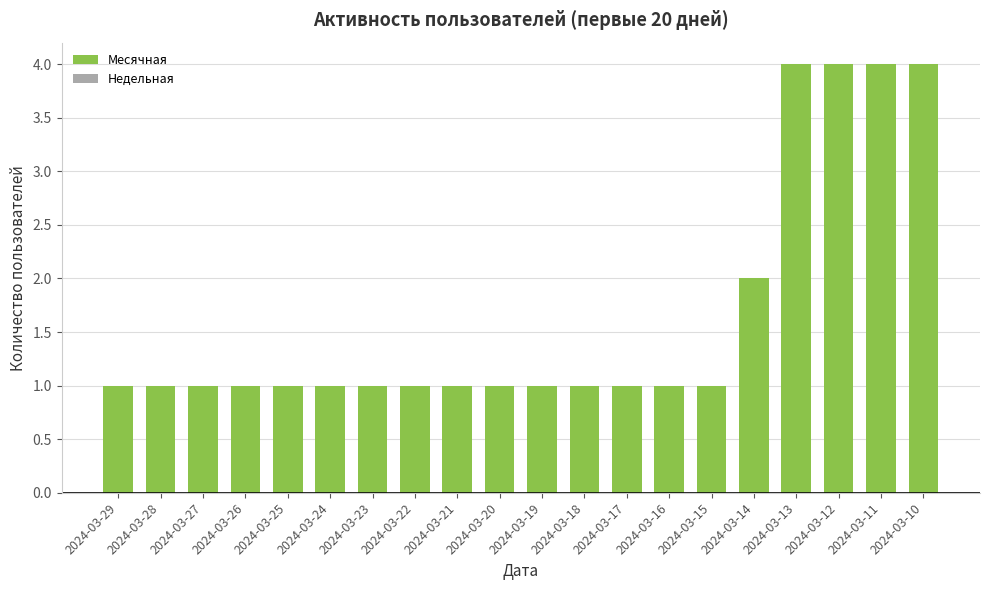

What is the value of the 7th bar from the left?

1